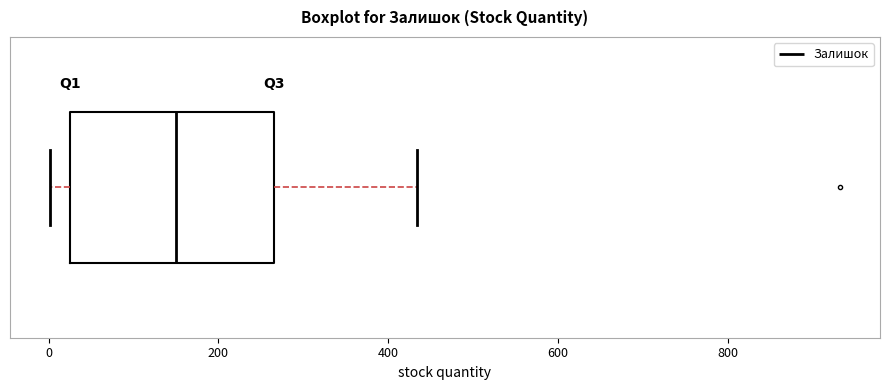

Where is the right edge of the box on the x-axis? The values are not printed on the chart, so give them approximately, as read against the axis.

260